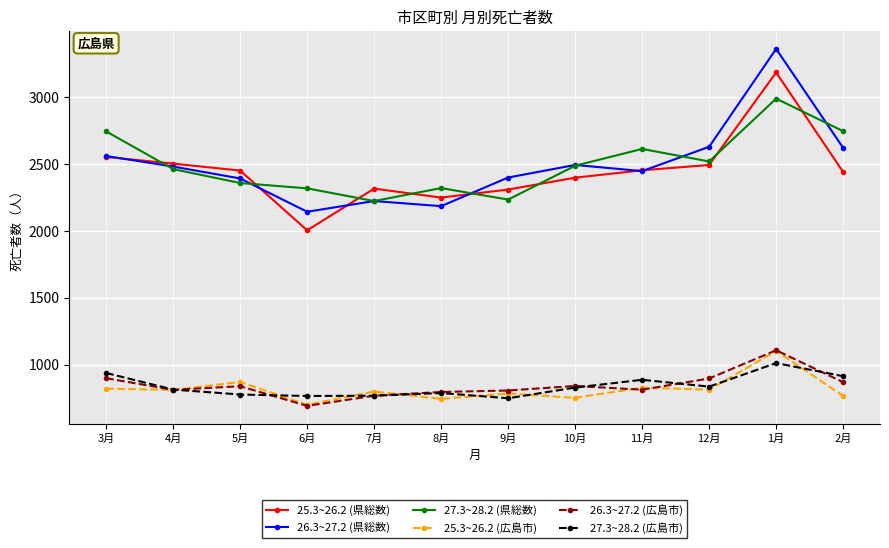

Does the chart have visible grid lines?

Yes